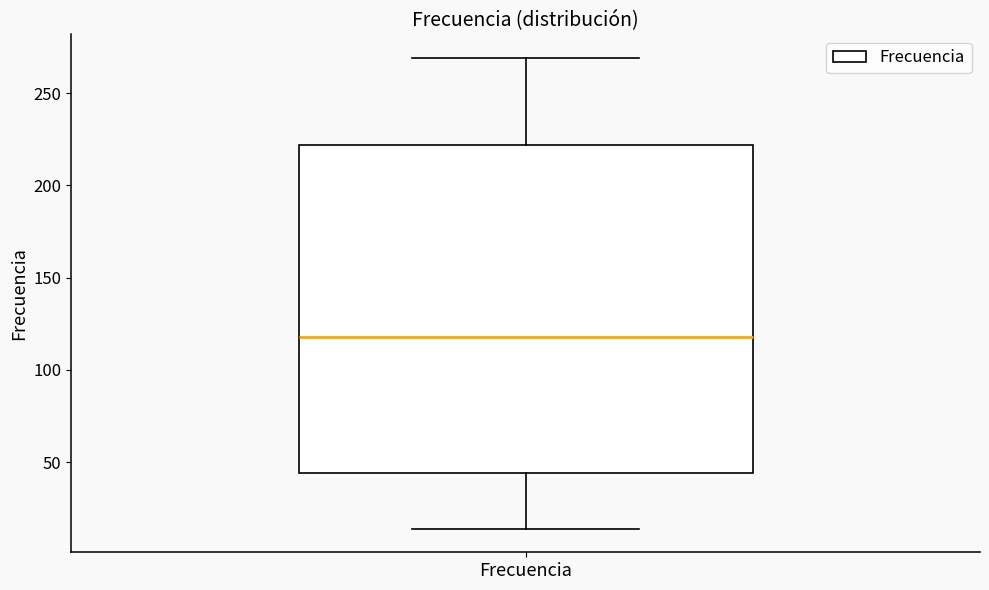

Read this box plot against the y-axis: the position of the median line, the range covered by the box, and the ends of both whiskers. The values are not printed on the chart, so give them approximately, as read against the axis.

median 120, box 45 to 220, whiskers 15 to 270